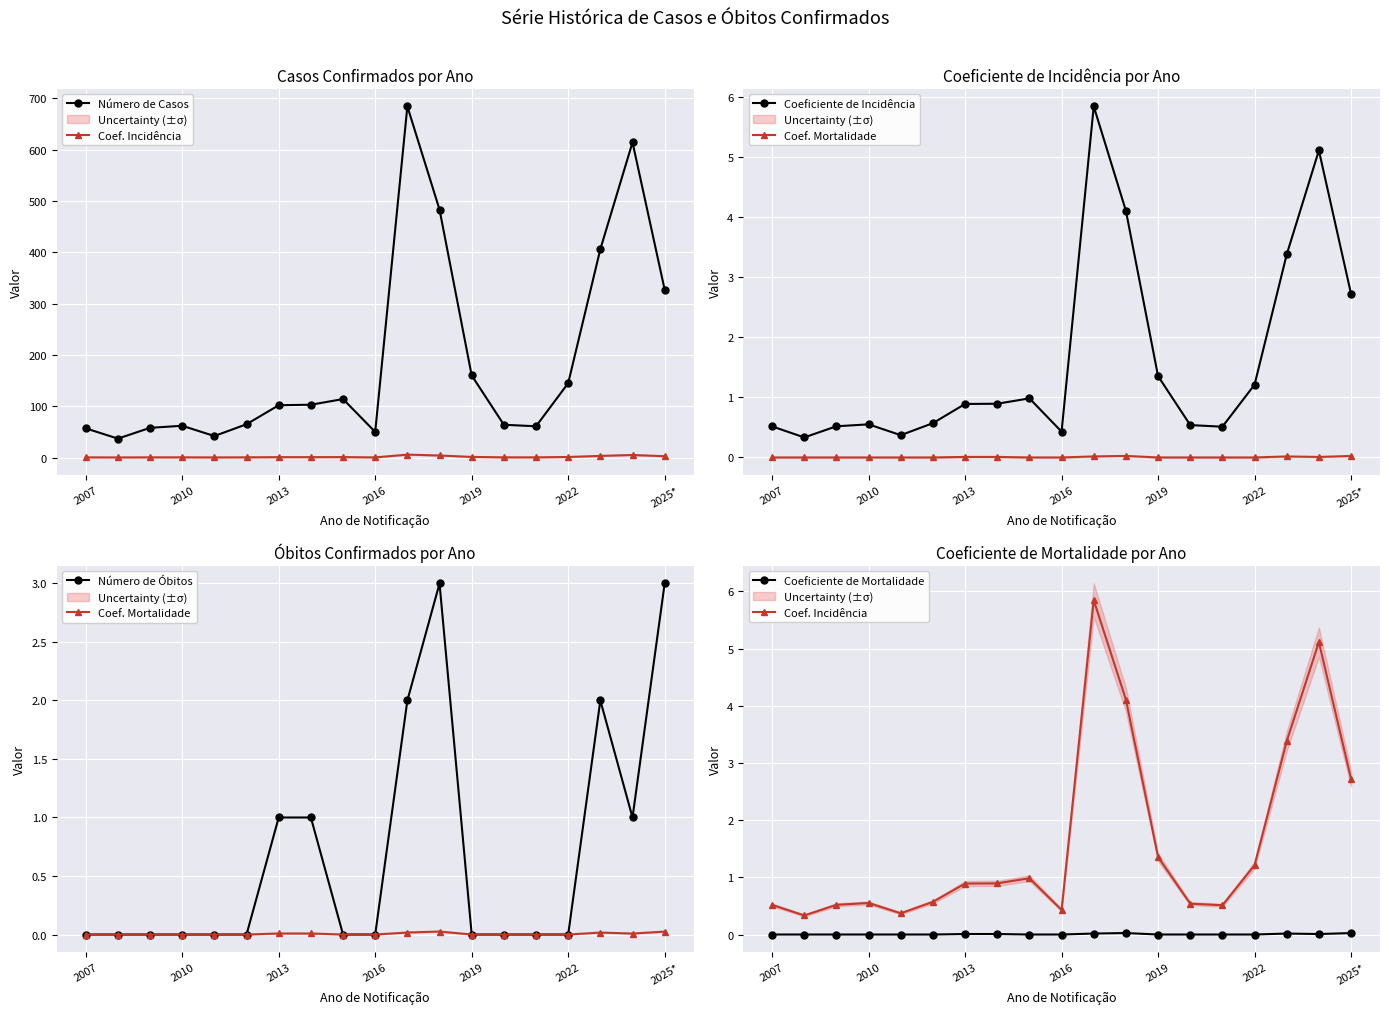

Which series has the largest range (max minus min)?

Número de Casos